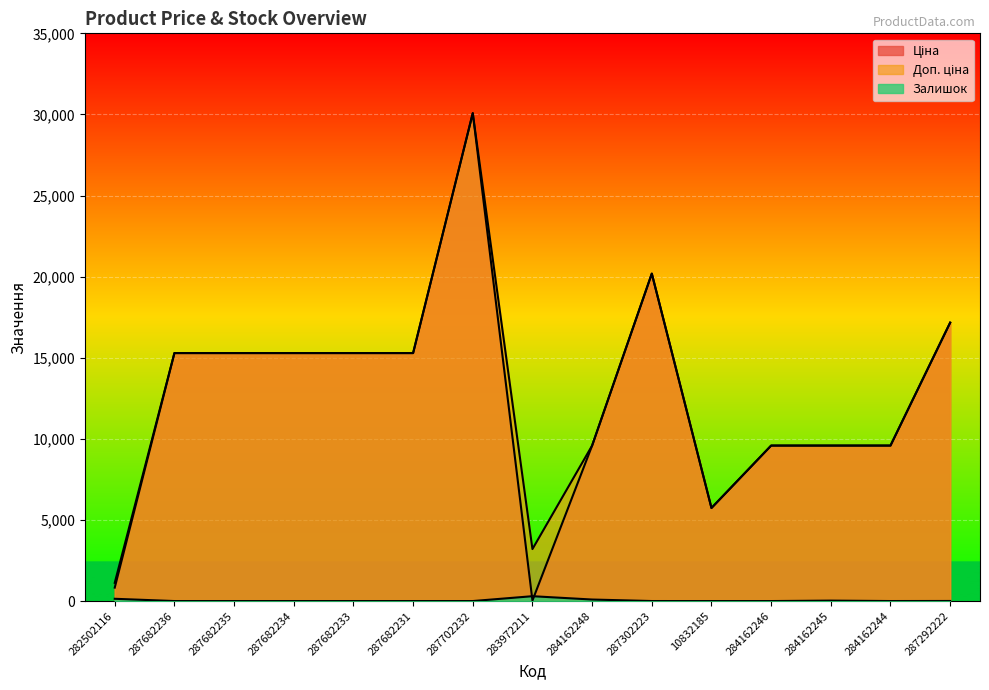

Count the number of data series in this chart.

3